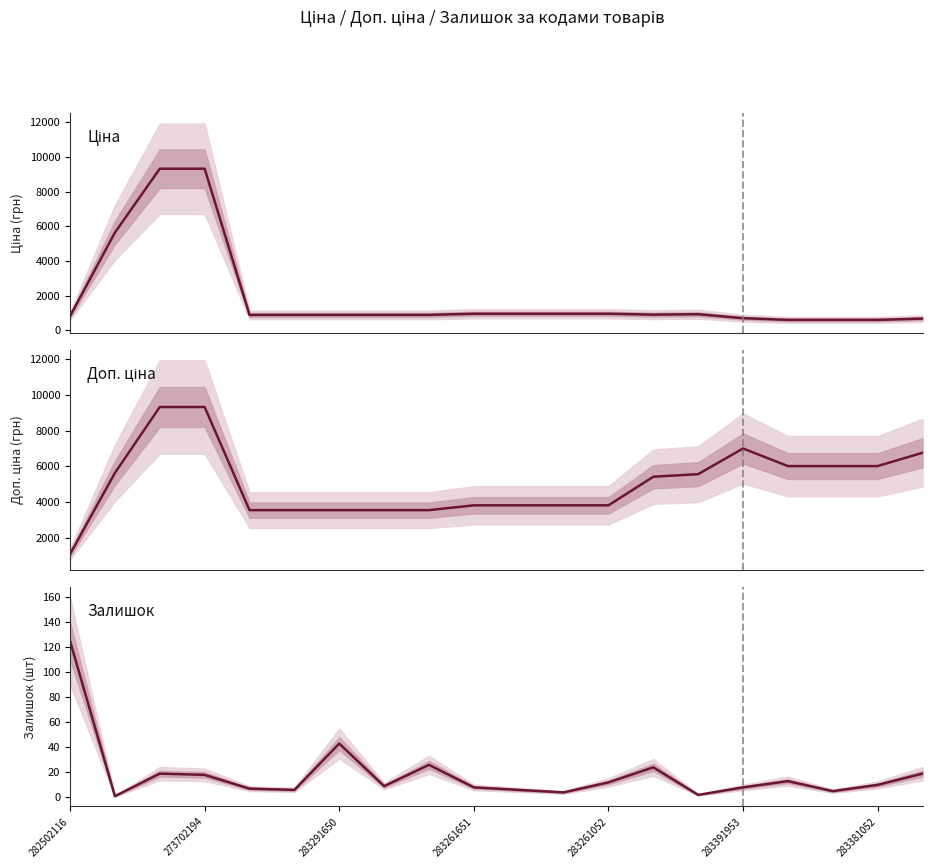

True or false: Ціна and Залишок cross at least once.

False